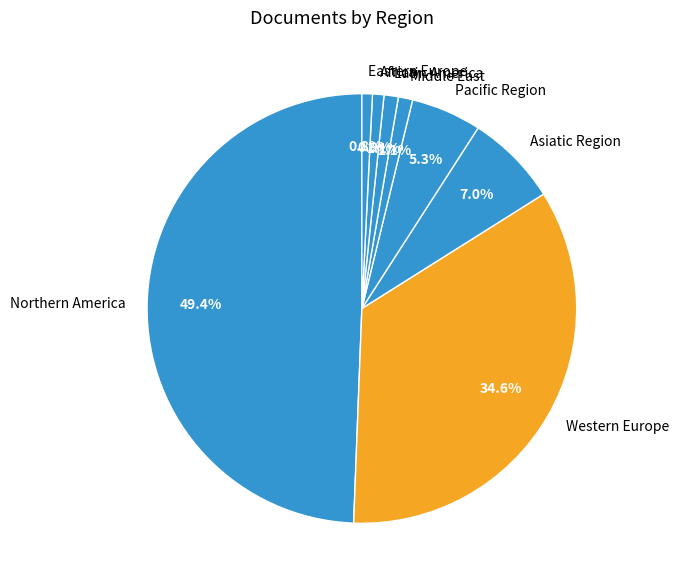

What percentage do Africa and Pacific Region together represent?

6.2%